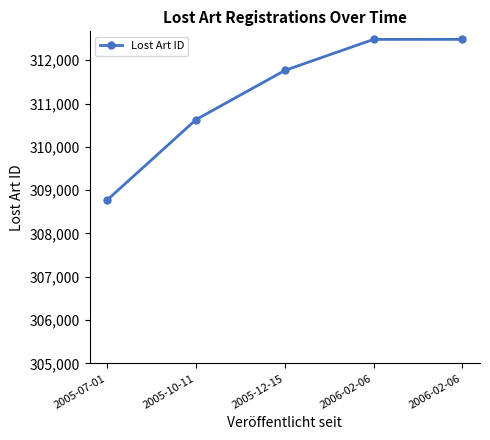

What is the sum of the values at 2005-07-01 and 2006-02-06?

621256